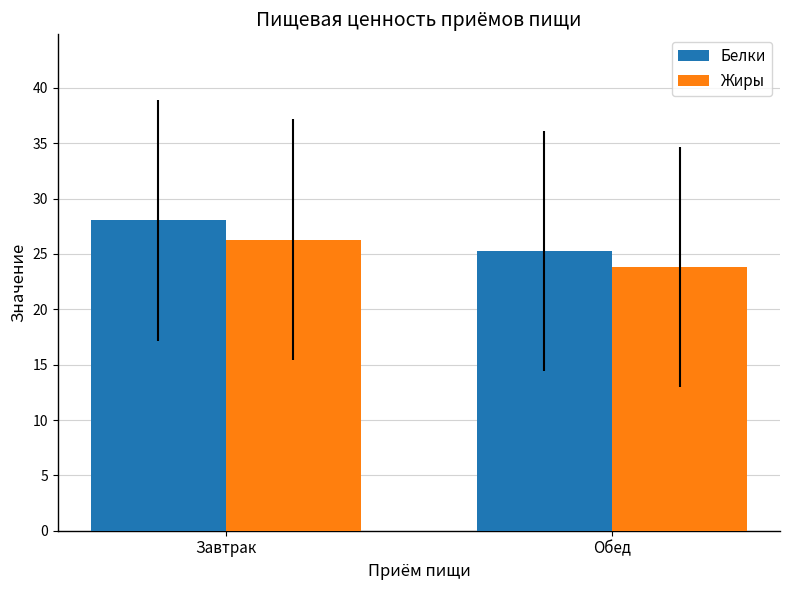

Does the chart contain stacked bars?

No